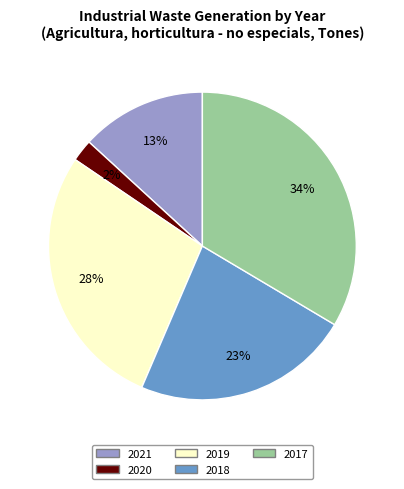

Is 2020 the majority of the pie?

No